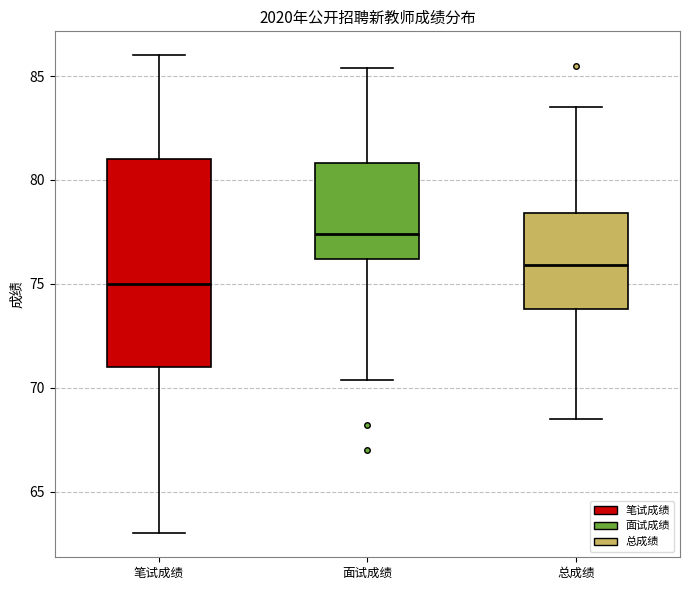

Which box's median line is the lowest?

笔试成绩